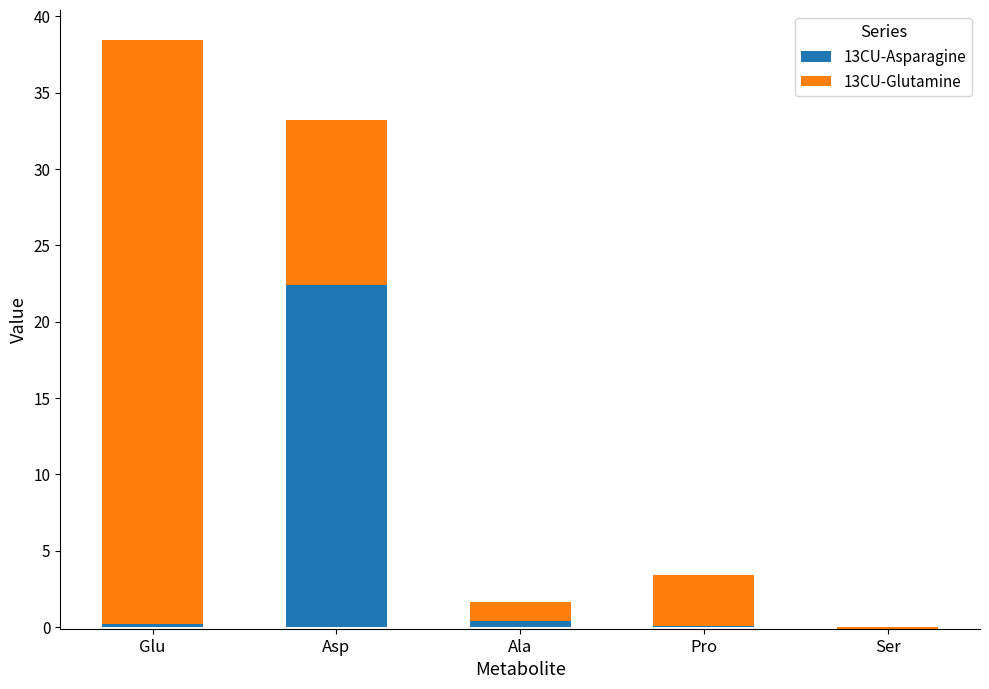

Between Ser and Pro, which is larger?

Pro